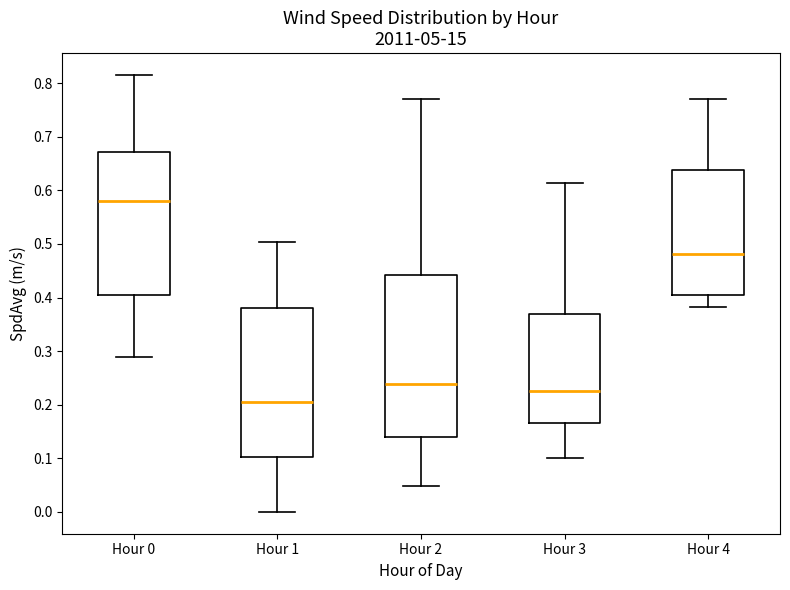

Reading left to right, transcribe this box plot: for each box, give where its median line is, the range the box spans, and where its two whiskers end, as read against the y-axis. The values are not printed on the chart, so give them approximately, as read against the axis.

Hour 0: median 0.58, box 0.41 to 0.67, whiskers 0.29 to 0.82
Hour 1: median 0.20, box 0.10 to 0.38, whiskers 0.00 to 0.50
Hour 2: median 0.24, box 0.14 to 0.44, whiskers 0.05 to 0.77
Hour 3: median 0.23, box 0.17 to 0.37, whiskers 0.10 to 0.61
Hour 4: median 0.48, box 0.41 to 0.64, whiskers 0.38 to 0.77